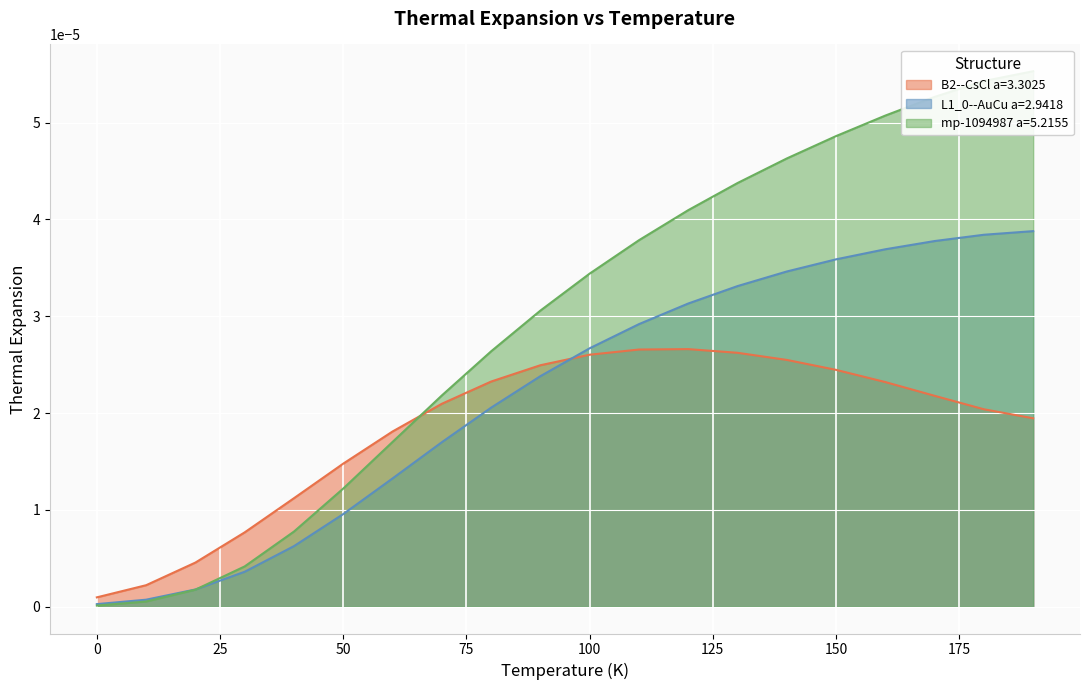

Is it true that L1_0--AuCu a=2.9418 equals 0.0 at 100?

True